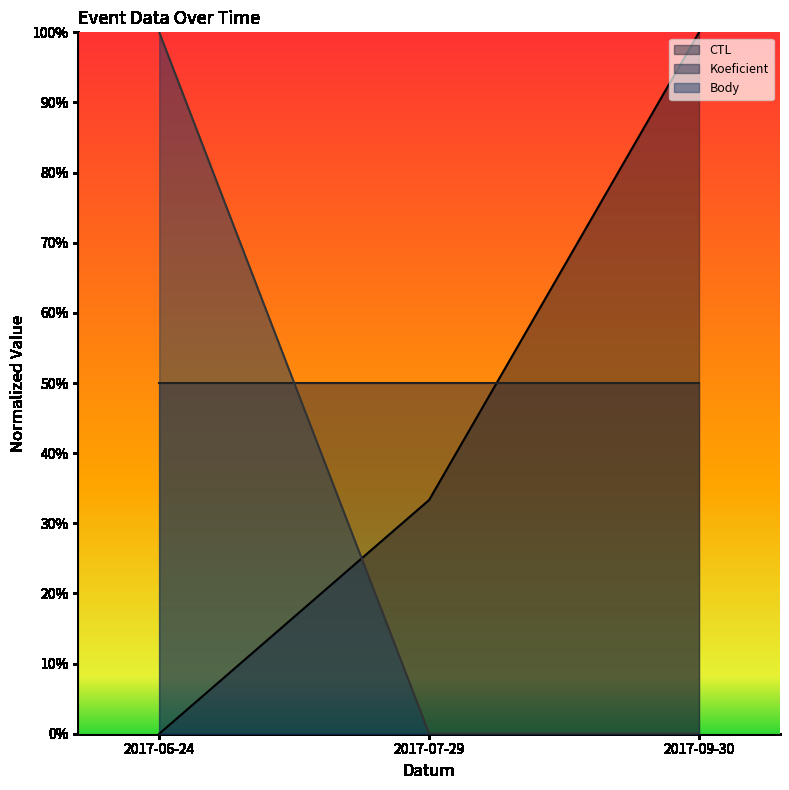

List the labels in order of Body value, largest first.

2017-06-24, 2017-07-29, 2017-09-30